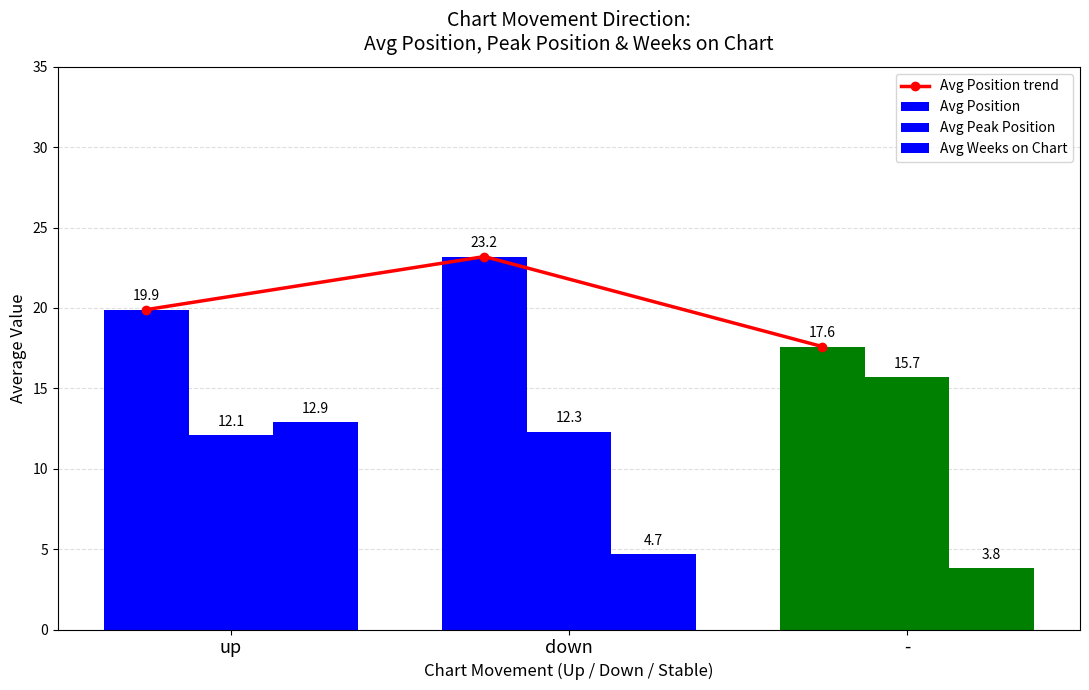

True or false: Avg Peak Position has a value of 5.2 at -.

False